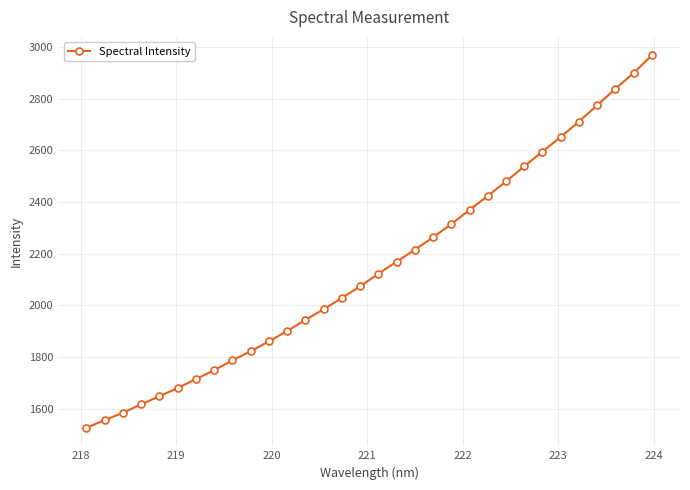

What is the smallest value displayed?

1527.1